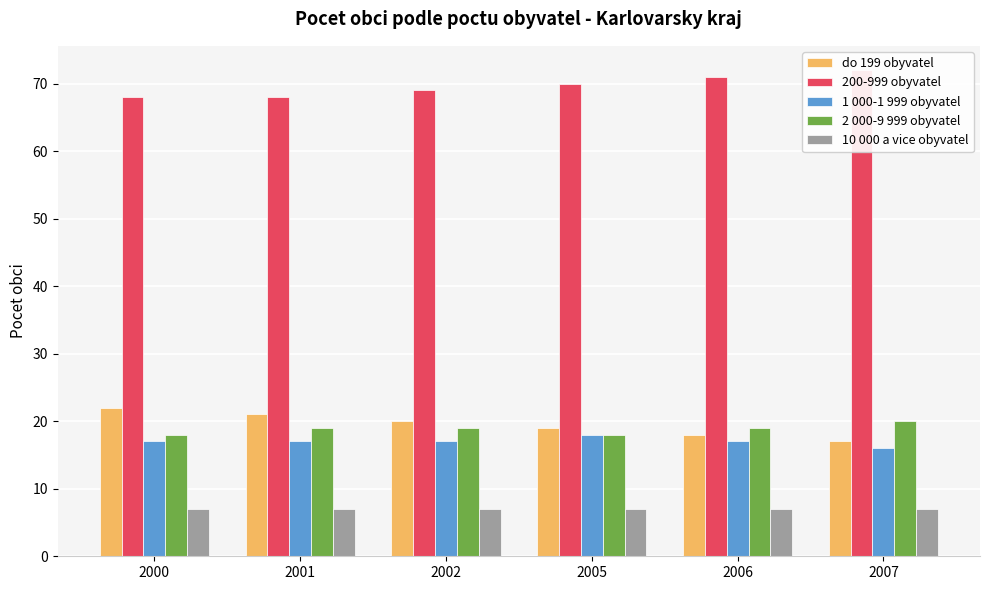

How many data points in do 199 obyvatel are above 20?

2